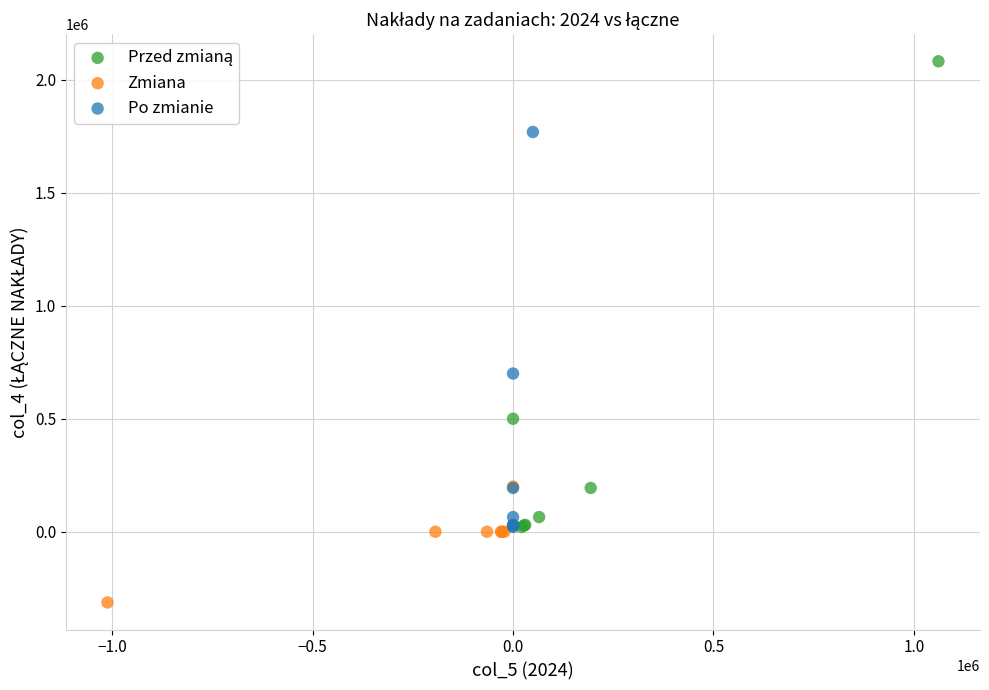

Which series contains the lowest Y value?

Zmiana